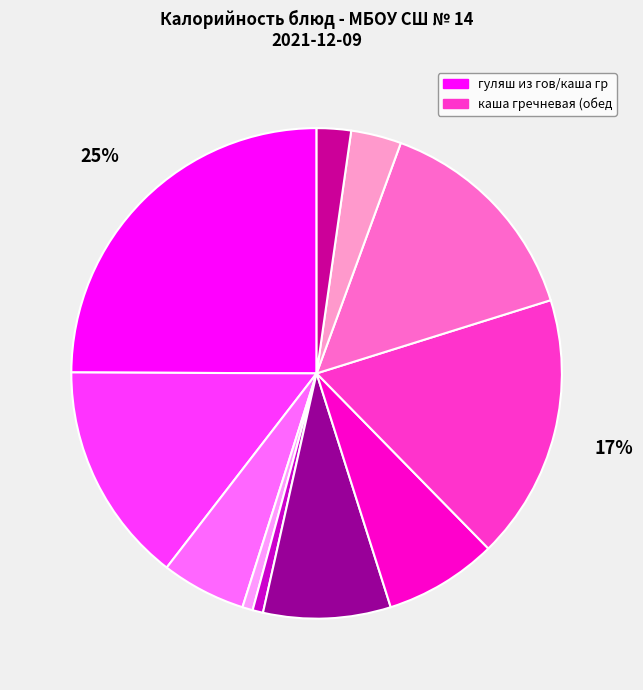

Count the number of slices in the pie.

11